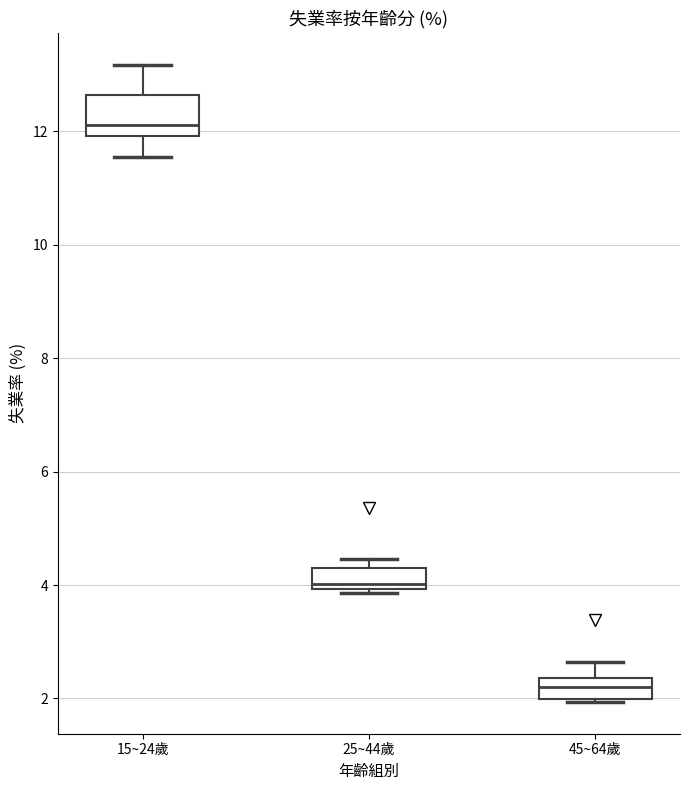

Comparing the boxes themselves (not the whiskers), which one is the tallest?

15~24歲